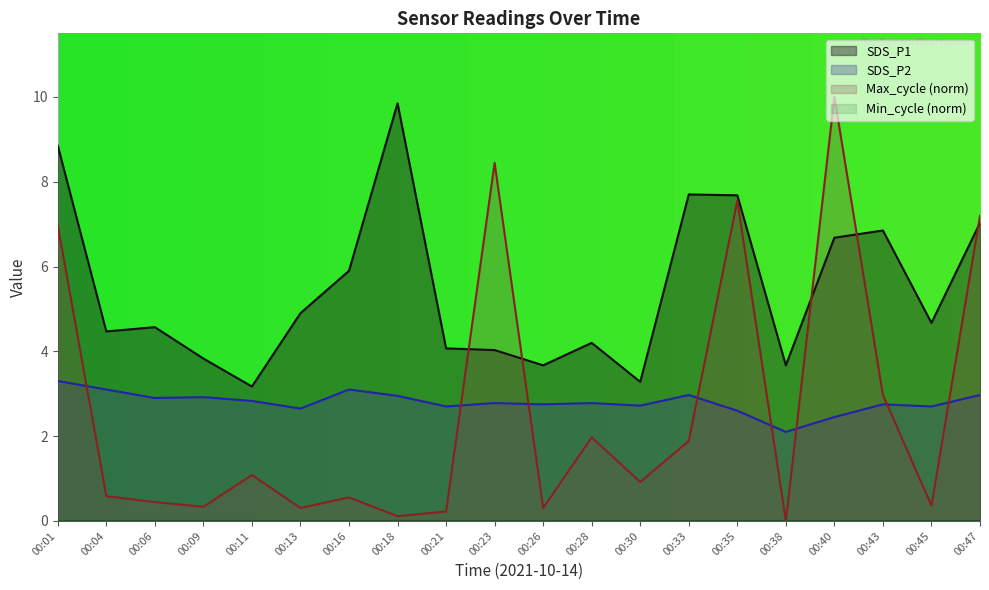

What is the value of the Max_cycle point at the 18th from the left?

3.0